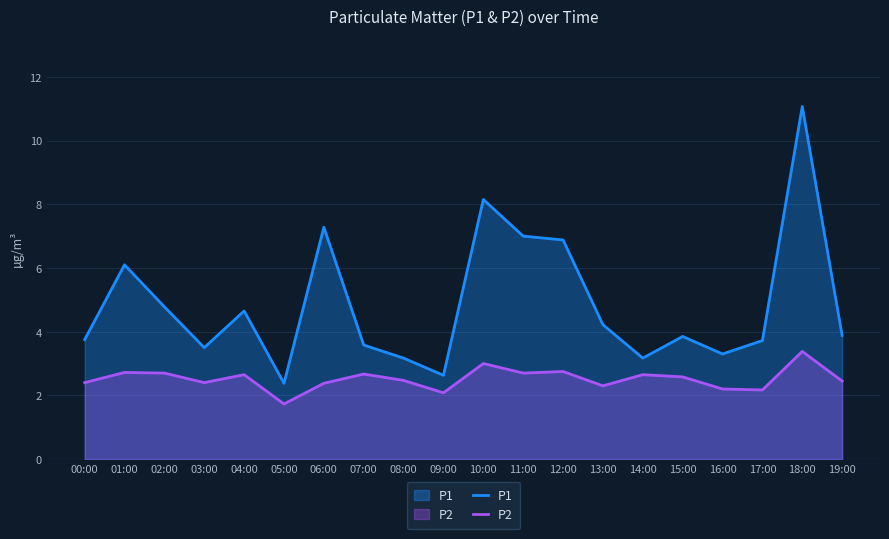

True or false: P2 has more than 2 interior local peaks.

True